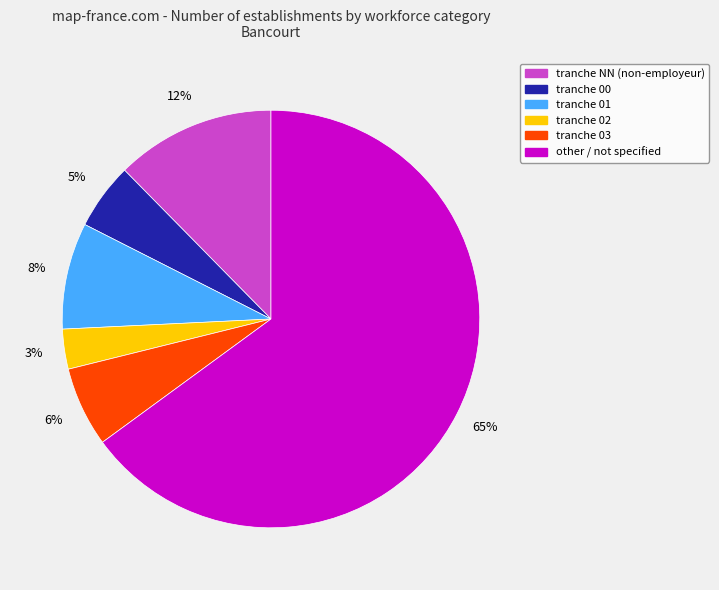

Count the number of slices in the pie.

6